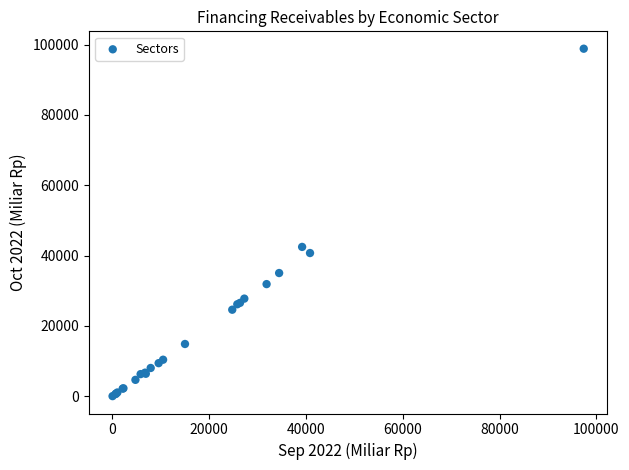

What Y value in the scatter plot is closest to 49438?

42470.2